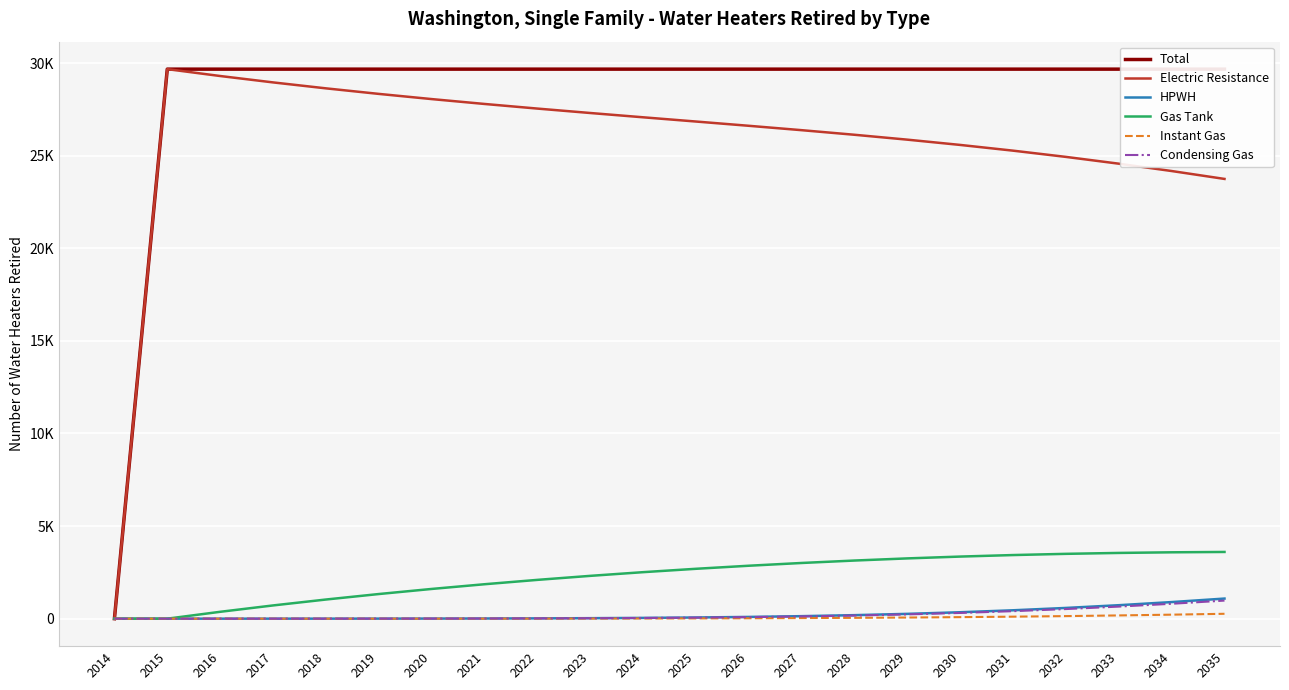

What are all the series names shown in the legend?

Total, Electric Resistance, HPWH, Gas Tank, Instant Gas, Condensing Gas